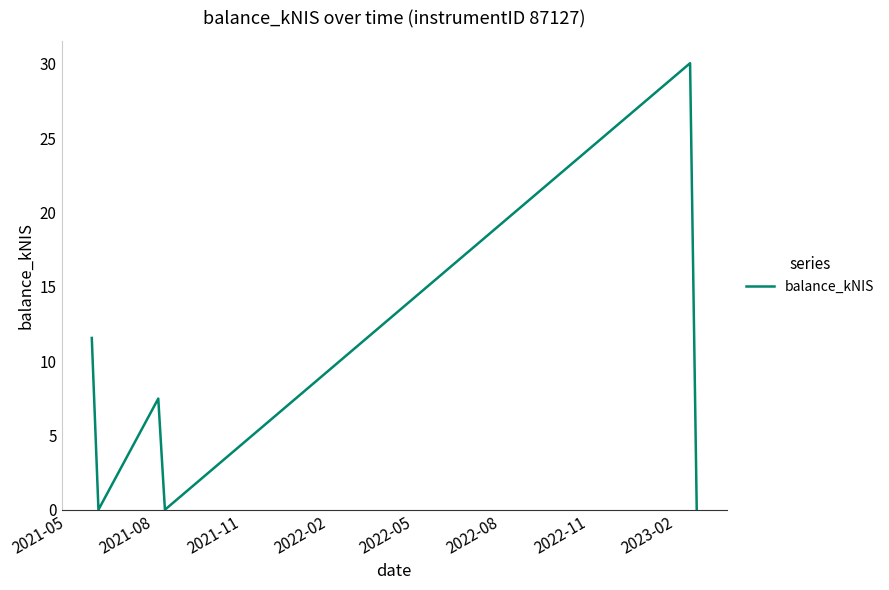

What is the maximum value shown in the chart?

30.1